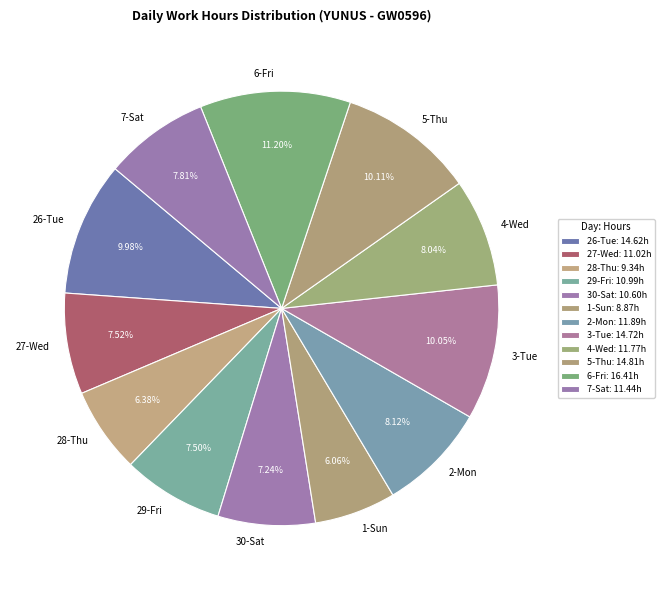

The 4-Wed slice represents 8% of the pie. True or false?

True